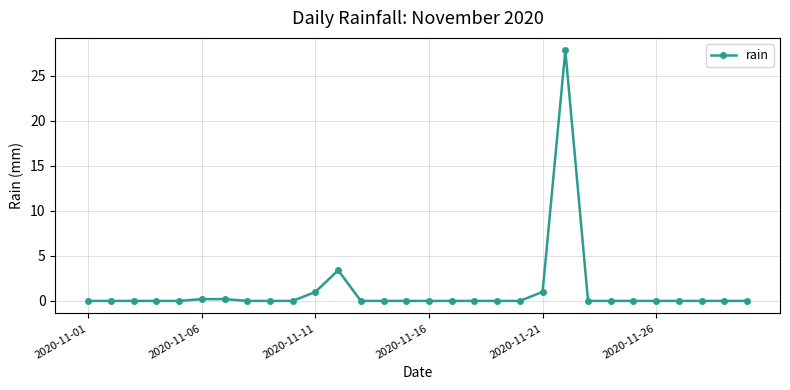

What is the greatest value displayed?

27.8